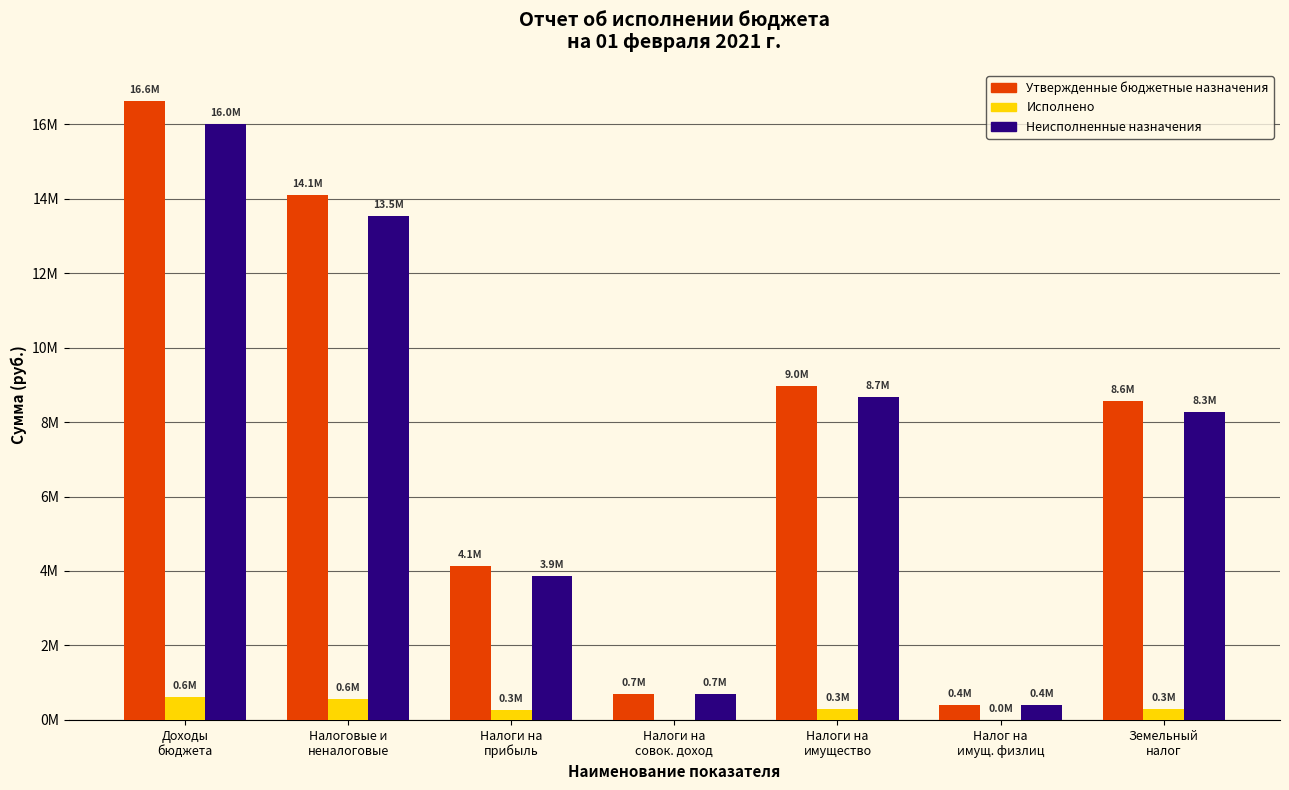

List the series in order of their peak value, highest first.

Утвержденные бюджетные назначения, Неисполненные назначения, Исполнено